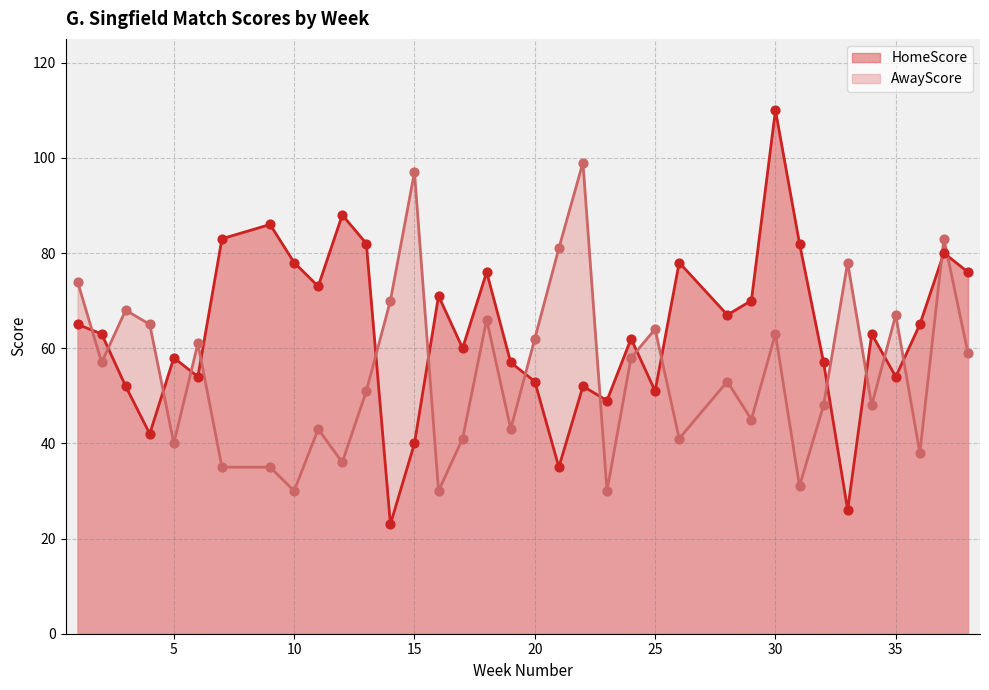

Is the value of HomeScore at 17 greater than the value of AwayScore at 3?

No